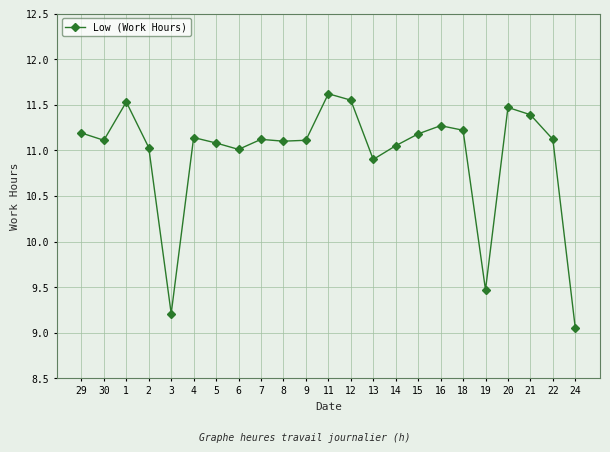

How many data points does each series have?

23